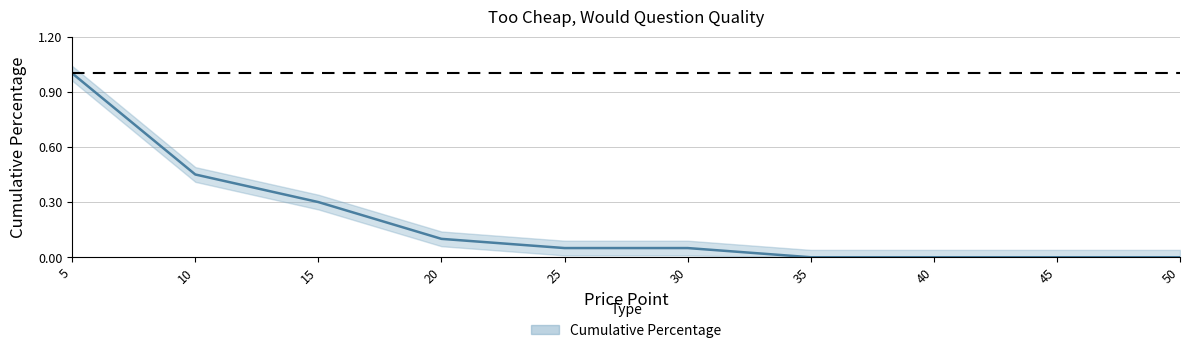

Rank the categories by value from lowest to highest.

35, 40, 45, 50, 25, 30, 20, 15, 10, 5